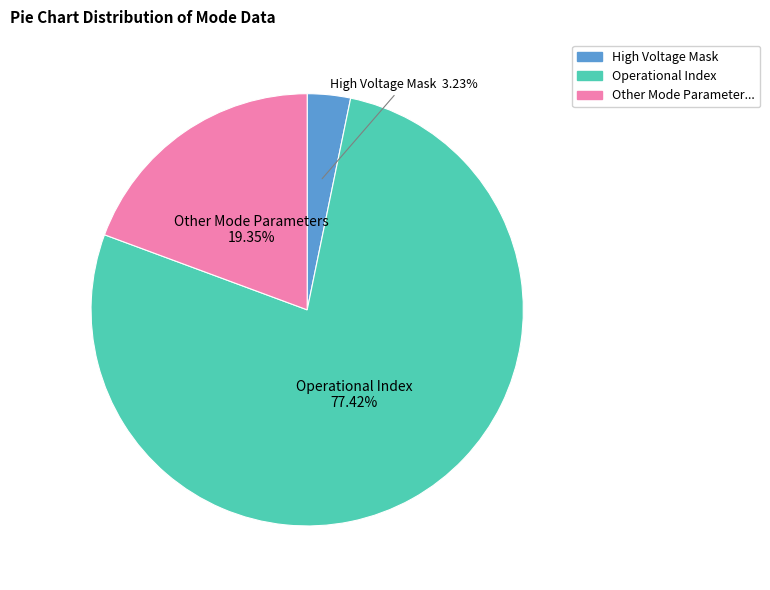

How many slices are in this pie chart?

3